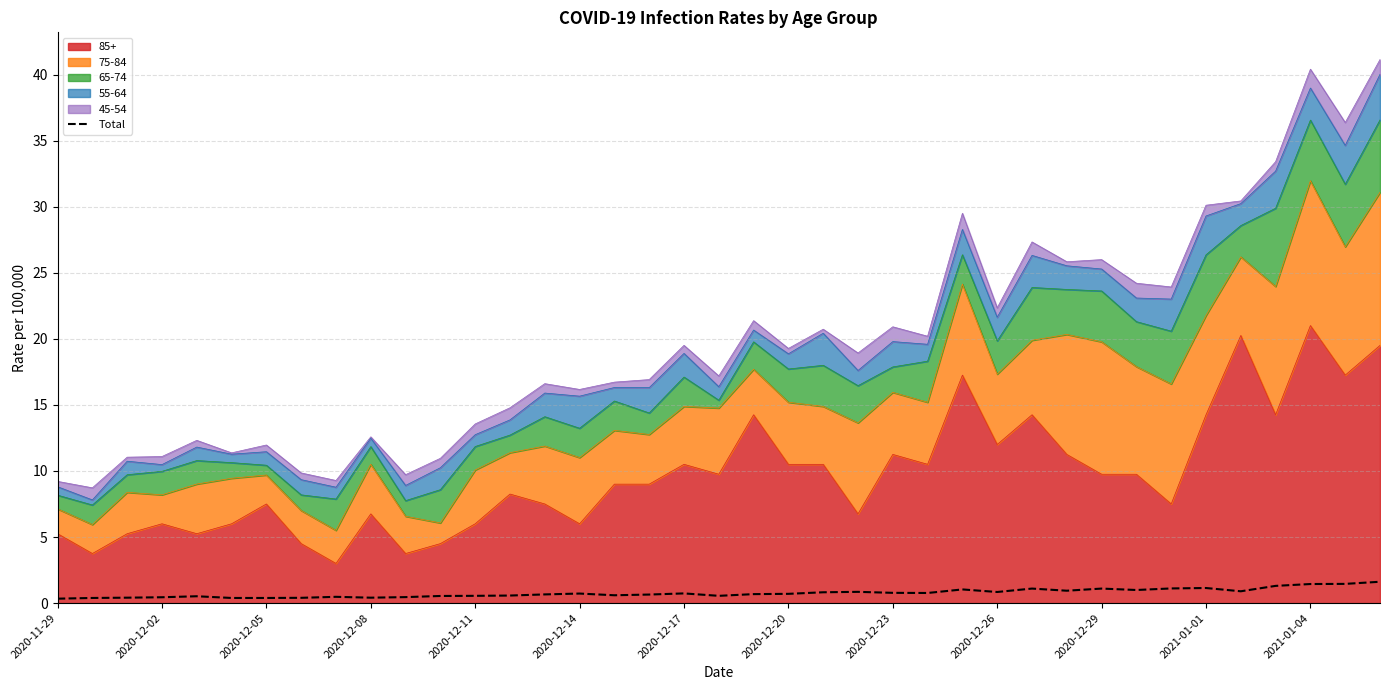

What is the difference between the values at 37 and 2021-01-01?

0.9